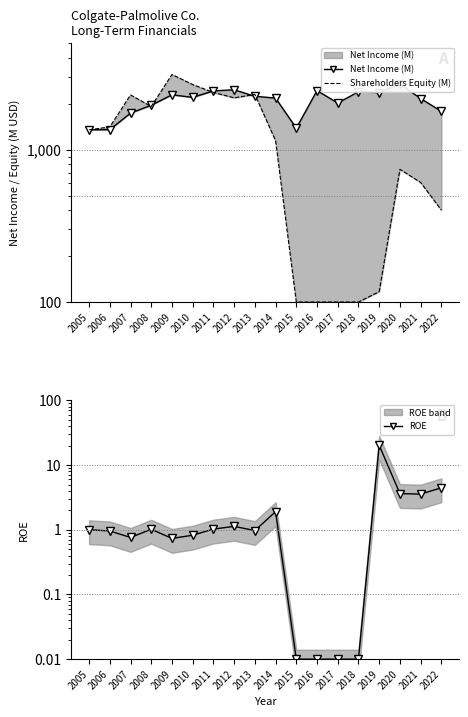

Which series has the largest total across all categories?

Net Income (M)